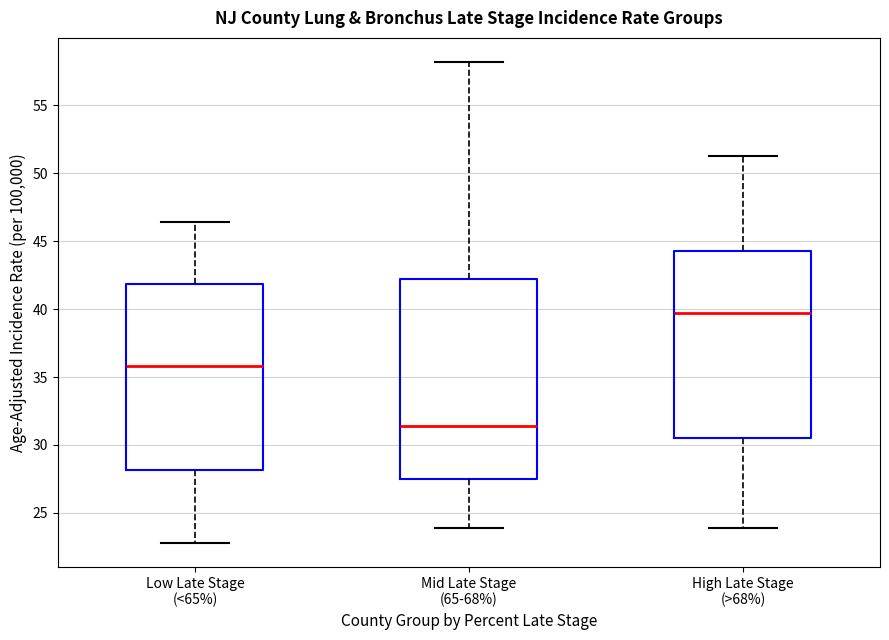

Reading left to right, read every box against the y-axis: the position of its median line, the range the box covers, and the ends of its whiskers. The values are not printed on the chart, so give them approximately, as read against the axis.

Low Late Stage (<65%): median 36.0, box 28.0 to 42.0, whiskers 23.0 to 46.5
Mid Late Stage (65-68%): median 31.5, box 27.5 to 42.5, whiskers 24.0 to 58.0
High Late Stage (>68%): median 39.5, box 30.5 to 44.5, whiskers 24.0 to 51.5